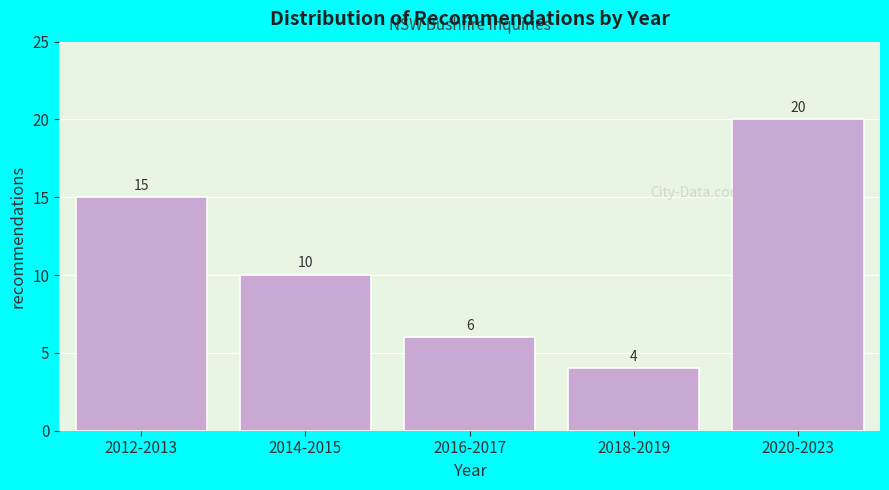

Reading right to left, extract all data points from this chart.

20	4	6	10	15